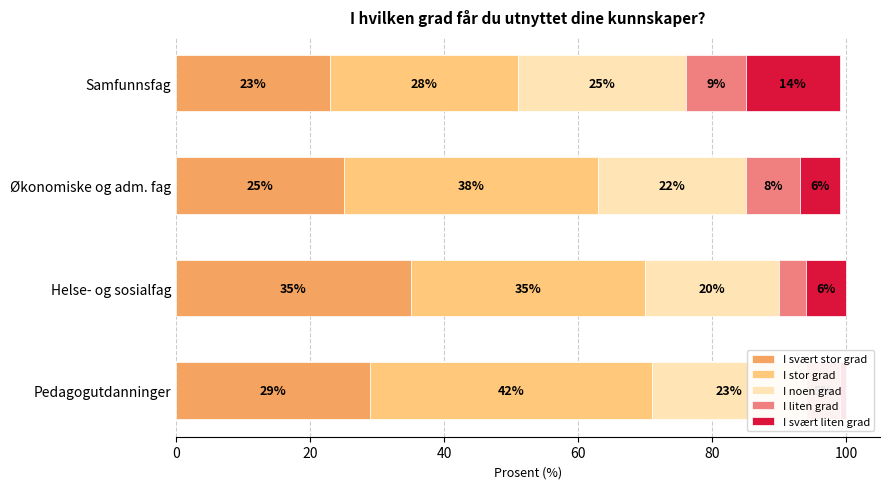

What is the value of the I stor grad bar at the 3rd from the left?

38